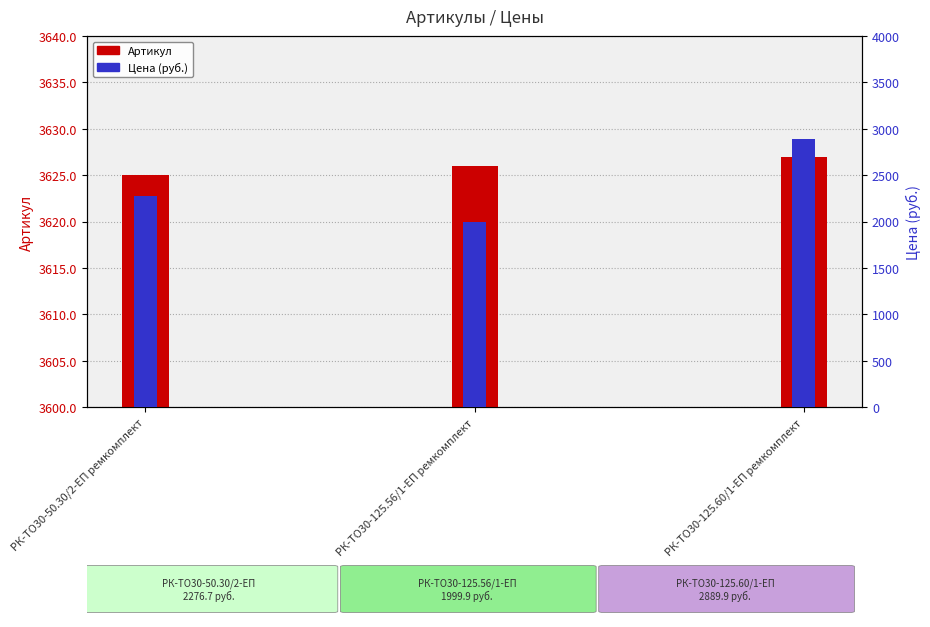

Where is Артикул nearest to the value 3626?

РК-ТО30-125.56/1-ЕП ремкомплект